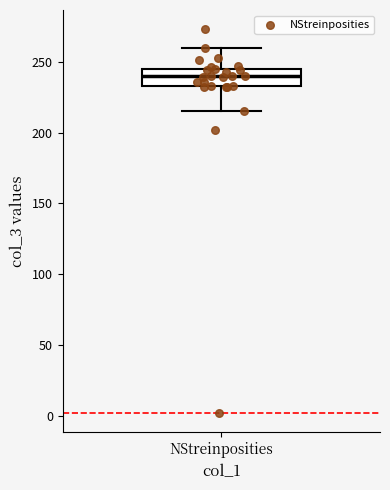

Transcribe this box plot: give where the median line is, the range the box spans, and where the two whiskers end, as read against the y-axis. The values are not printed on the chart, so give them approximately, as read against the axis.

median 240, box 235 to 245, whiskers 215 to 260